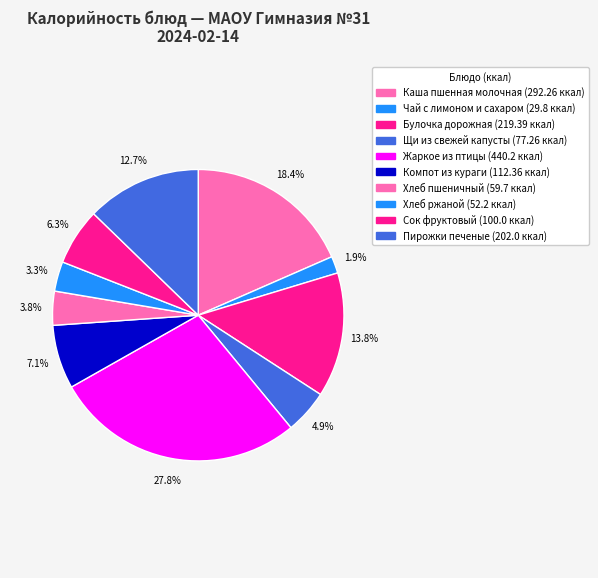

Is Хлеб пшеничный the majority of the pie?

No